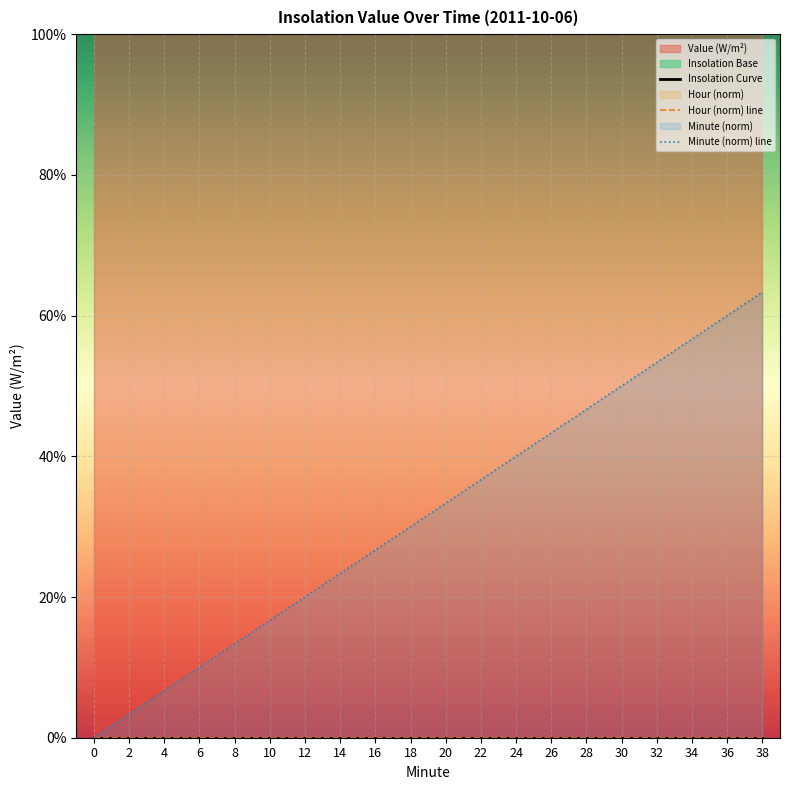

Rank the series by their maximum value, from lowest to highest.

Insolation Curve, Hour (norm) line, Minute (norm) line